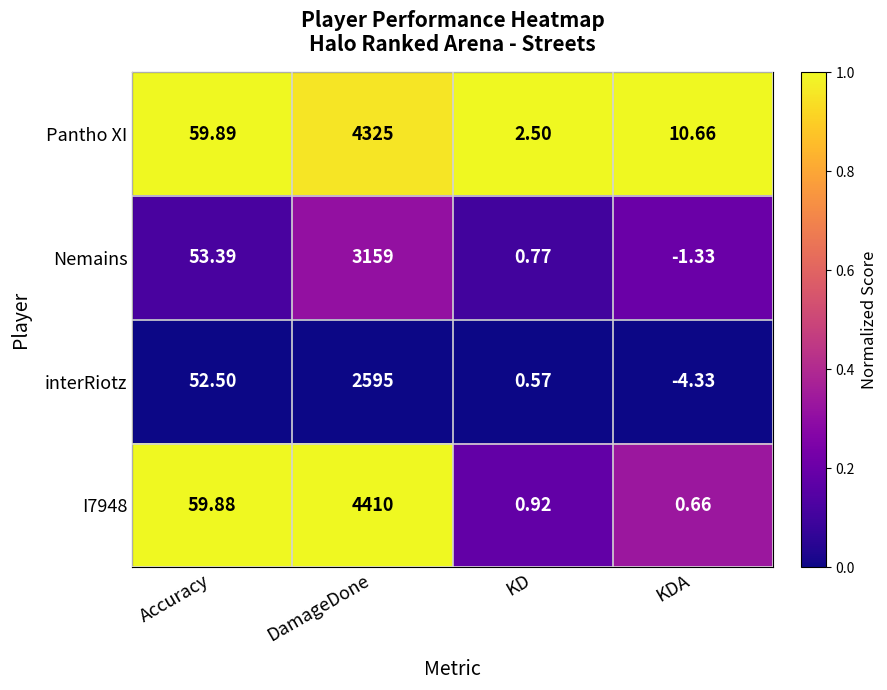

Which series changed the most between DamageDone and KD?

I7948